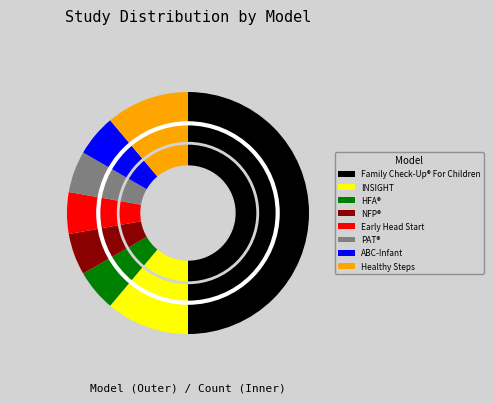

The Attachment and Biobehavioral Catch-Up–Infant slice represents 6% of the pie. True or false?

True